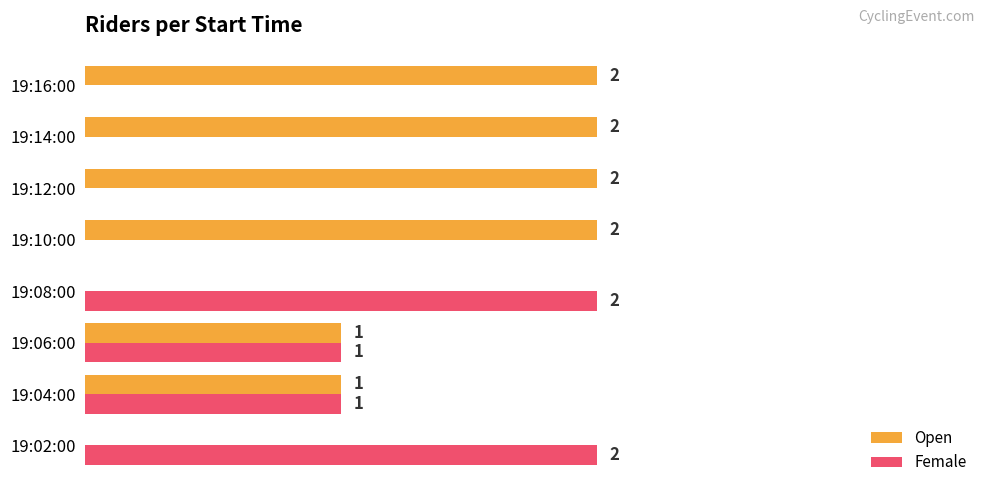

Is the value of Female at 19:16:00 greater than the value of Open at 19:12:00?

No